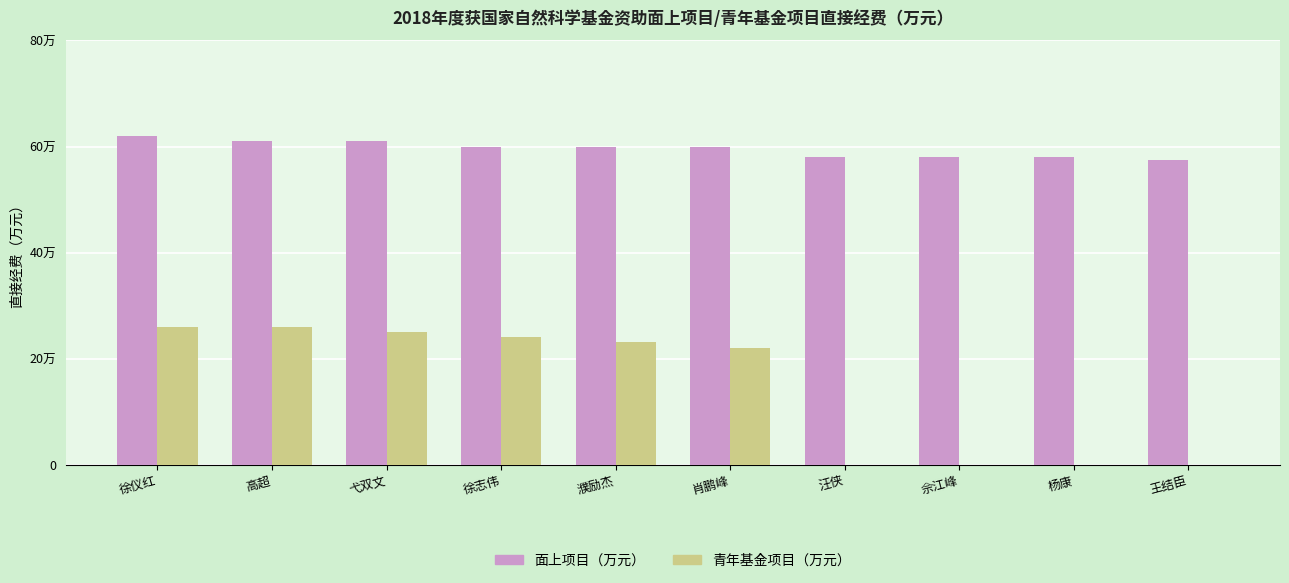

How many bars are there in each group?

2